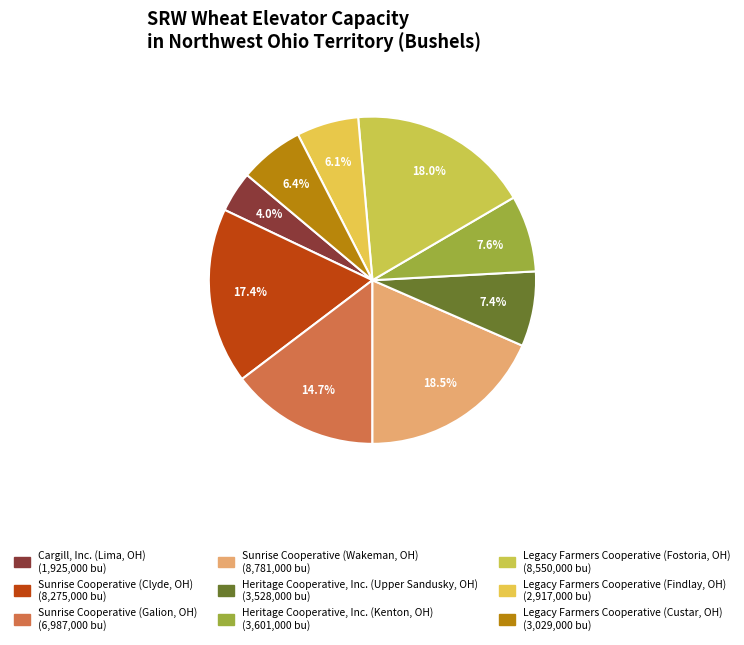

Count the number of slices in the pie.

9